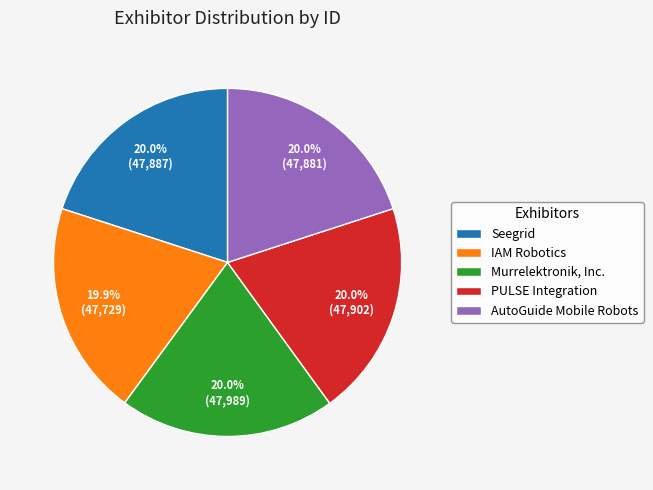

What percentage is the PULSE Integration slice, to the nearest percent?

20%